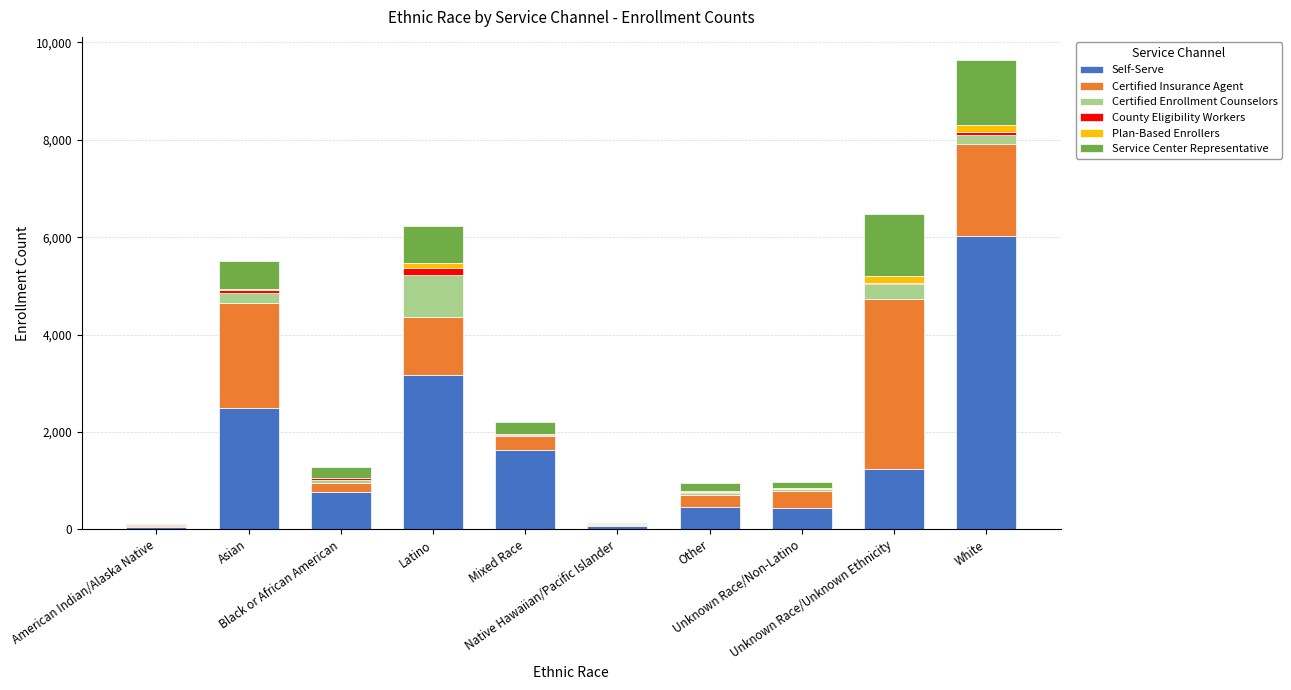

What is the highest value of the Self-Serve series?

6022